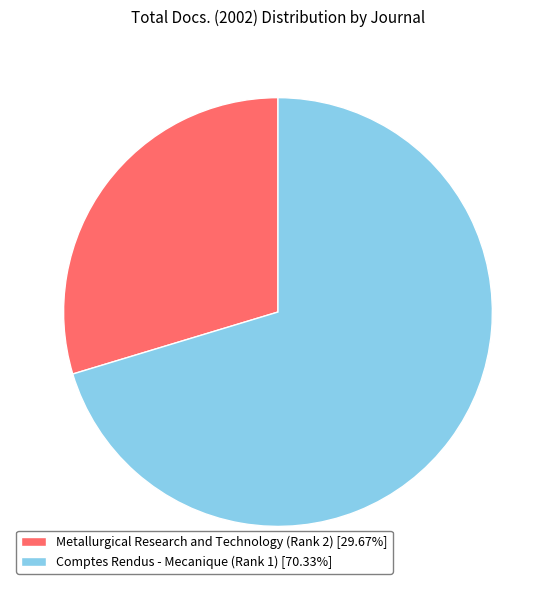

Do Comptes Rendus - Mecanique (Rank 1) and Metallurgical Research and Technology (Rank 2) together represent more than half of the pie?

Yes